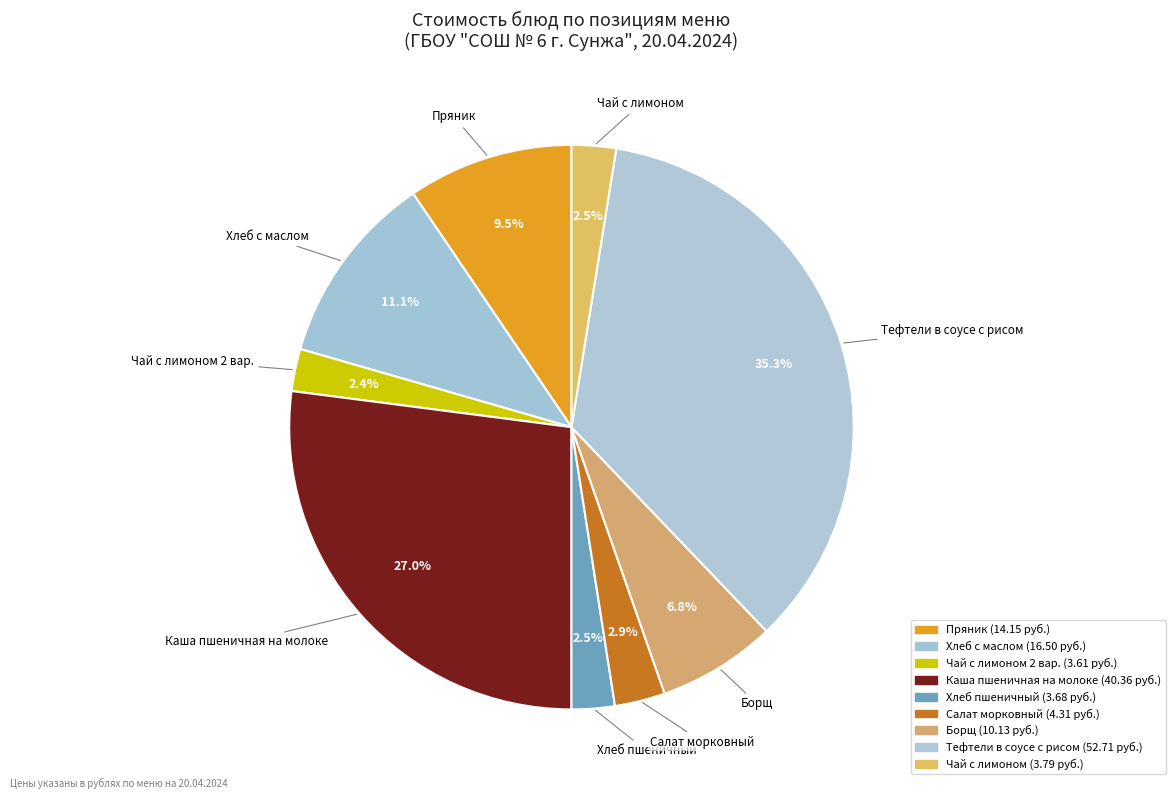

To the nearest percent, what is the difference between the largest and smallest slice percentages?

33%